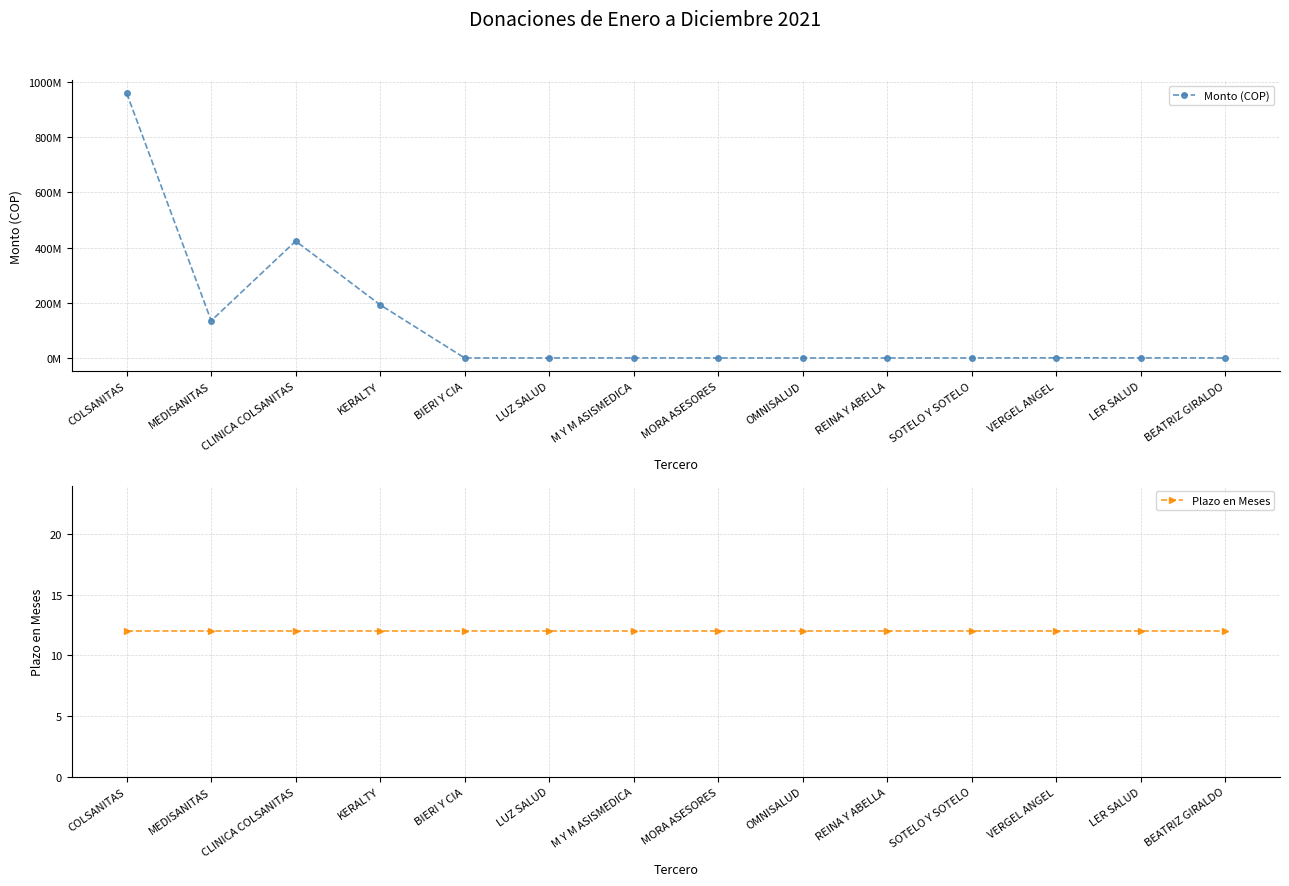

What value does the Plazo en Meses series have at CLINICA COLSANITAS?

12